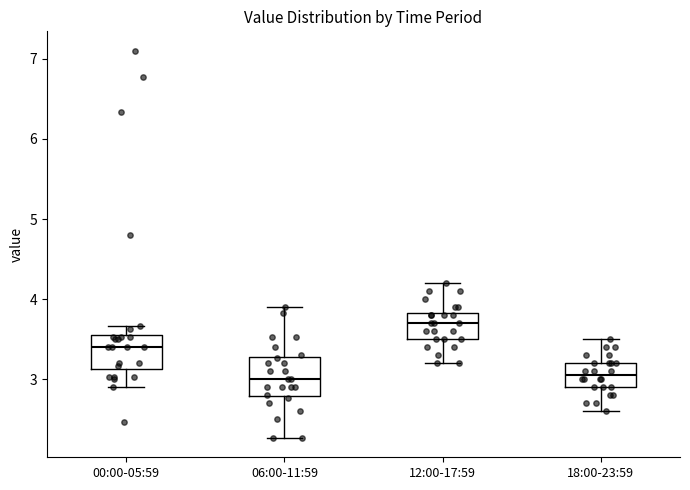

Which box's median line is the highest?

12:00-17:59